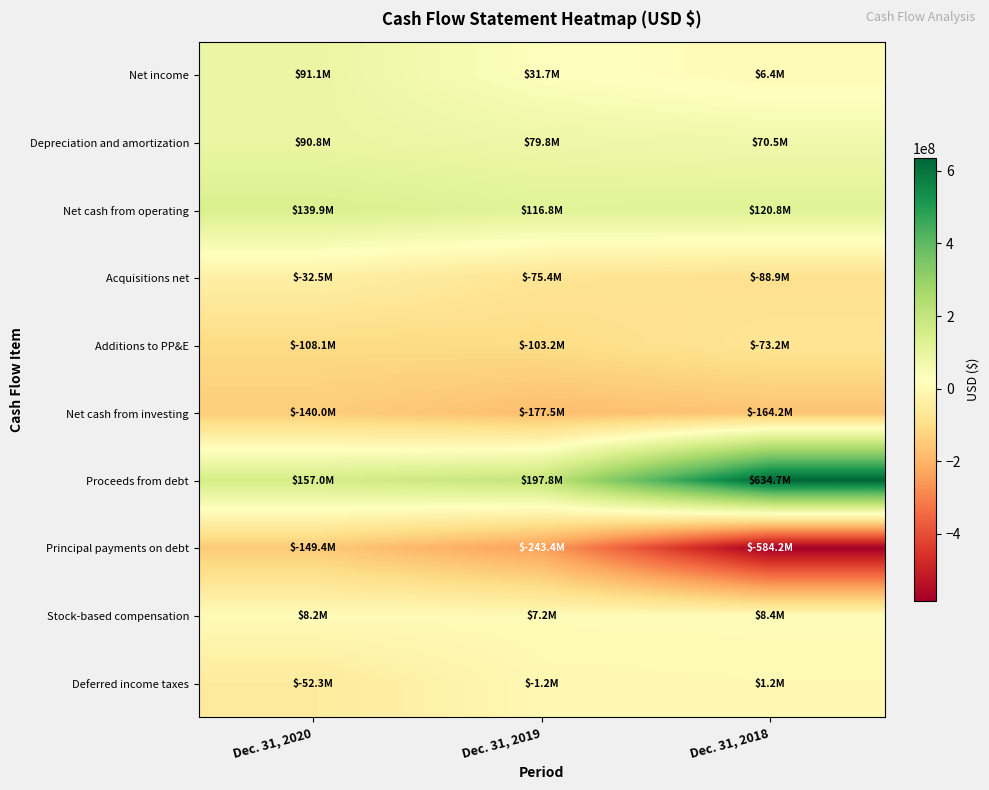

Reading left to right, list all the values displayed in this chart.

Net income: Dec. 31, 2020=91106000	Dec. 31, 2019=31653000	Dec. 31, 2018=6420000
Depreciation and amortization: Dec. 31, 2020=90782000	Dec. 31, 2019=79790000	Dec. 31, 2018=70508000
Net cash from operating: Dec. 31, 2020=139922000	Dec. 31, 2019=116829000	Dec. 31, 2018=120834000
Acquisitions net: Dec. 31, 2020=-32457000	Dec. 31, 2019=-75379000	Dec. 31, 2018=-88918000
Additions to PP&E: Dec. 31, 2020=-108108000	Dec. 31, 2019=-103165000	Dec. 31, 2018=-73232000
Net cash from investing: Dec. 31, 2020=-140032000	Dec. 31, 2019=-177462000	Dec. 31, 2018=-164197000
Proceeds from debt: Dec. 31, 2020=157000000	Dec. 31, 2019=197800000	Dec. 31, 2018=634700000
Principal payments on debt: Dec. 31, 2020=-149378000	Dec. 31, 2019=-243374000	Dec. 31, 2018=-584223000
Stock-based compensation: Dec. 31, 2020=8219000	Dec. 31, 2019=7223000	Dec. 31, 2018=8445000
Deferred income taxes: Dec. 31, 2020=-52288000	Dec. 31, 2019=-1244000	Dec. 31, 2018=1250000